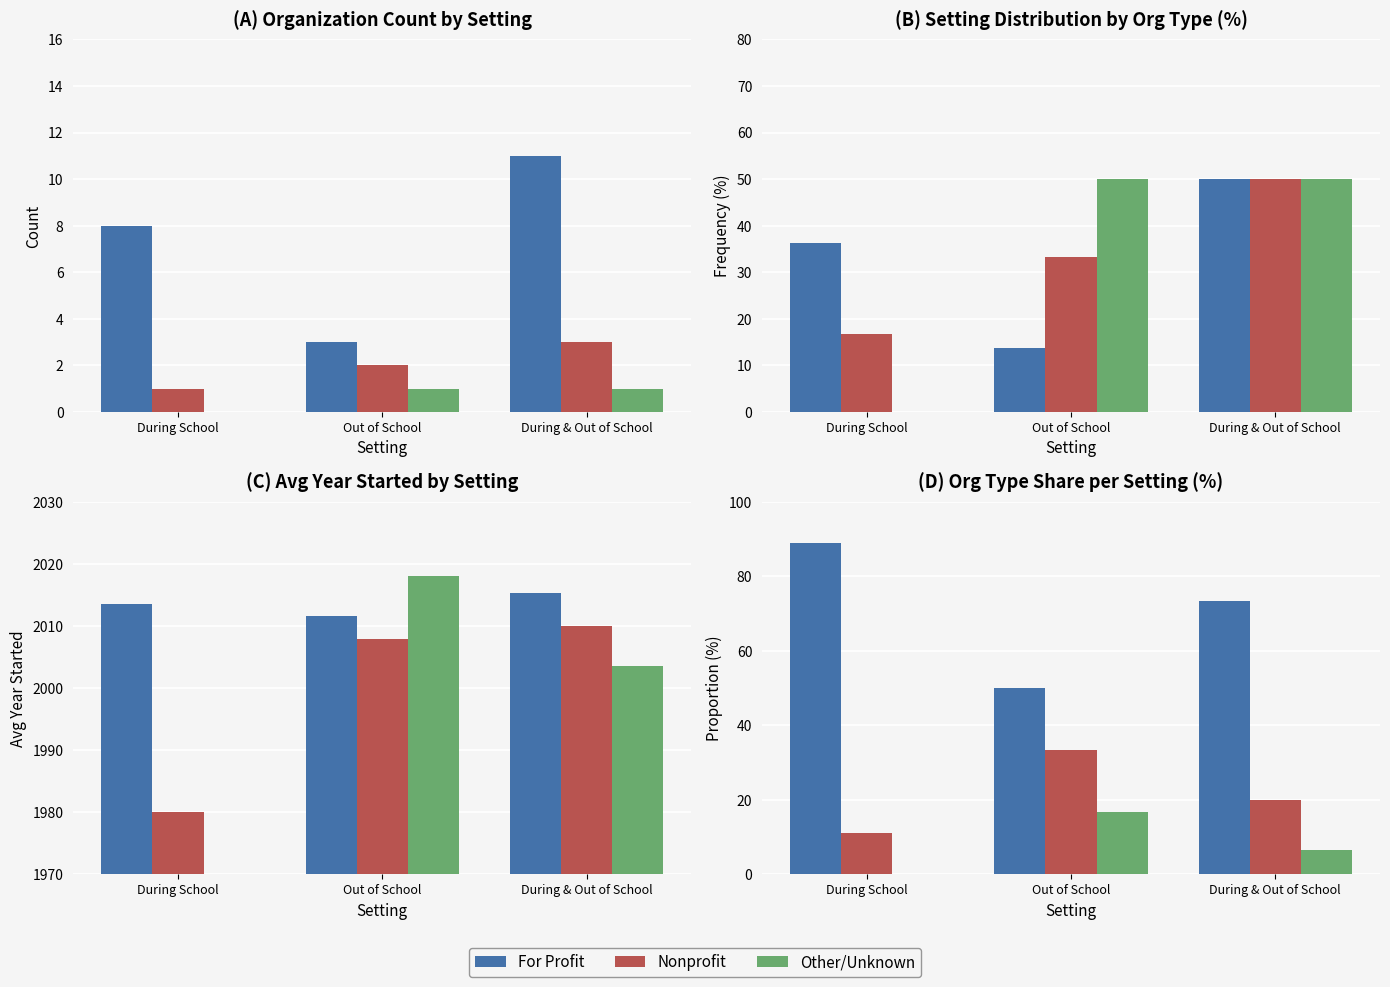

Which series has the widest spread of values?

For Profit